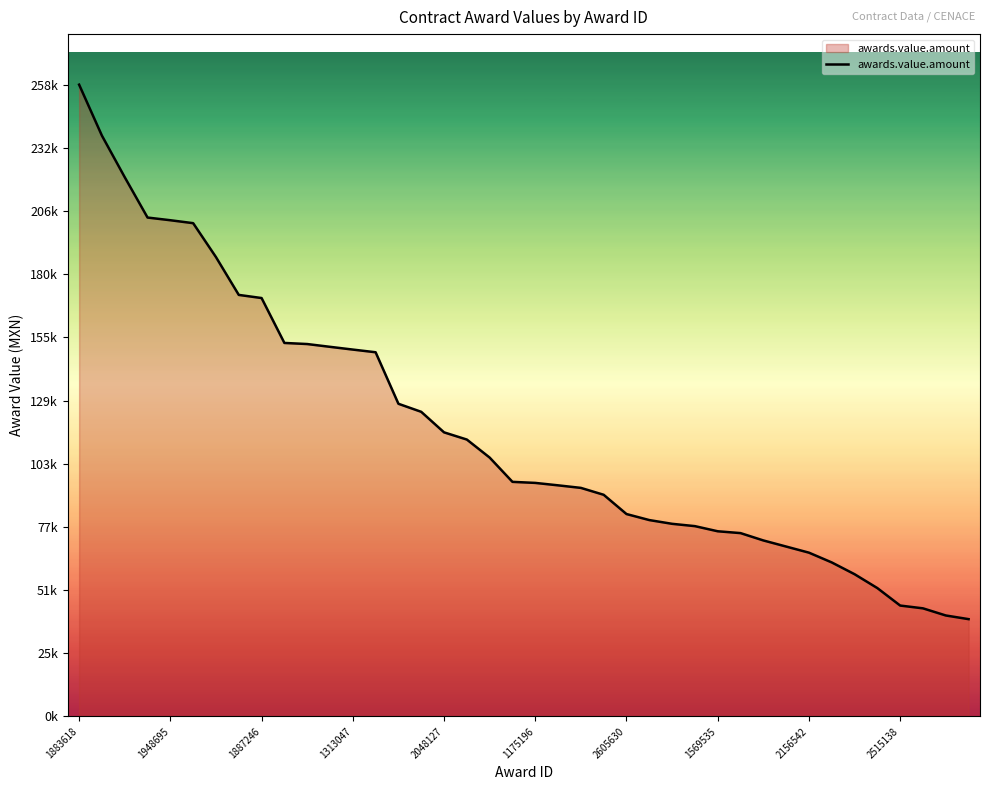

Does the chart display data point markers on the line(s)?

No